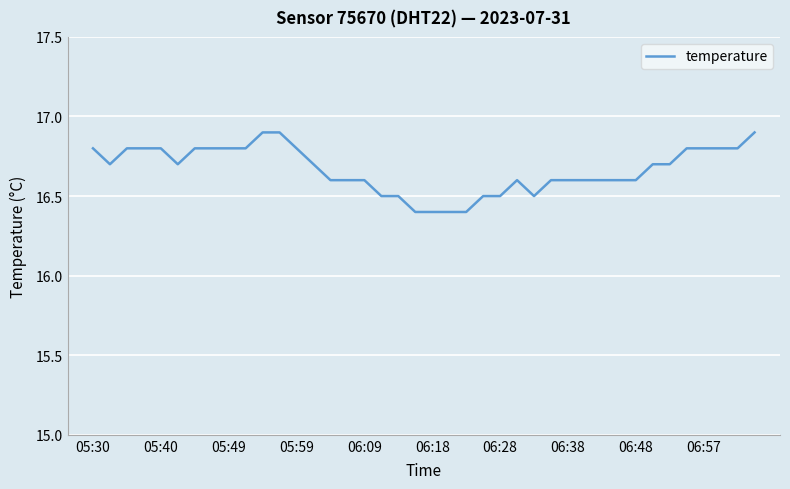

What is the sum of all values?

666.7